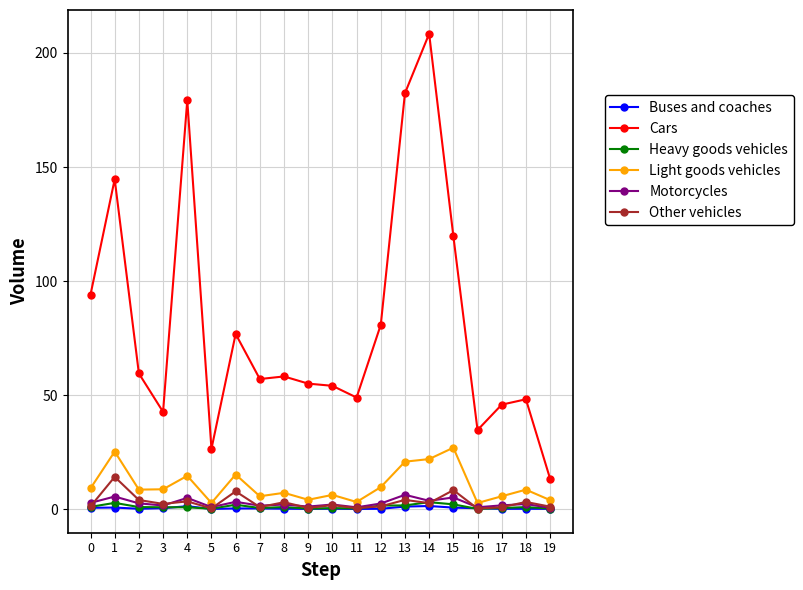

Does the chart display data point markers on the line(s)?

Yes